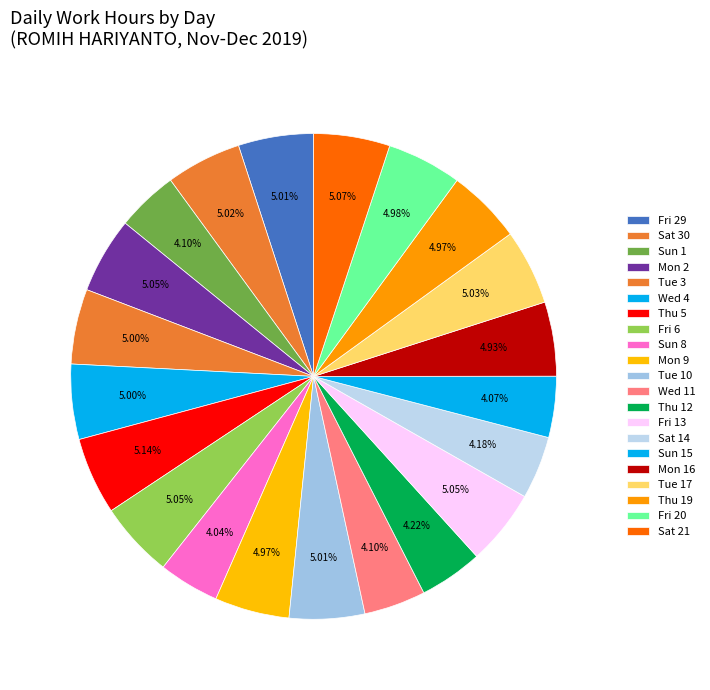

To the nearest percent, what portion does Sun 1 represent?

4%